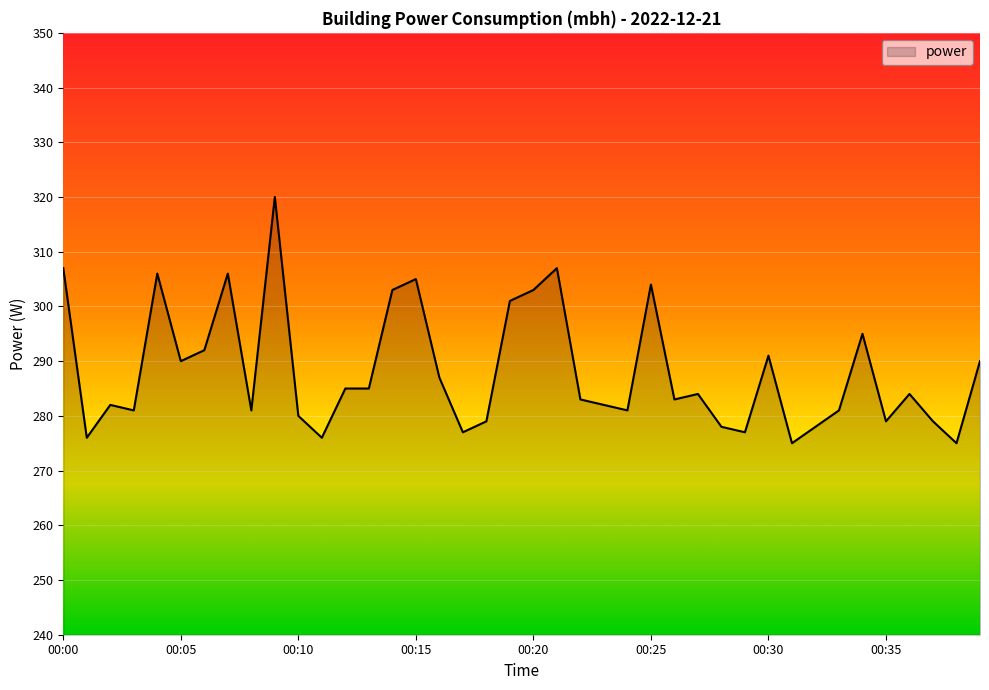

What is the greatest value displayed?

320